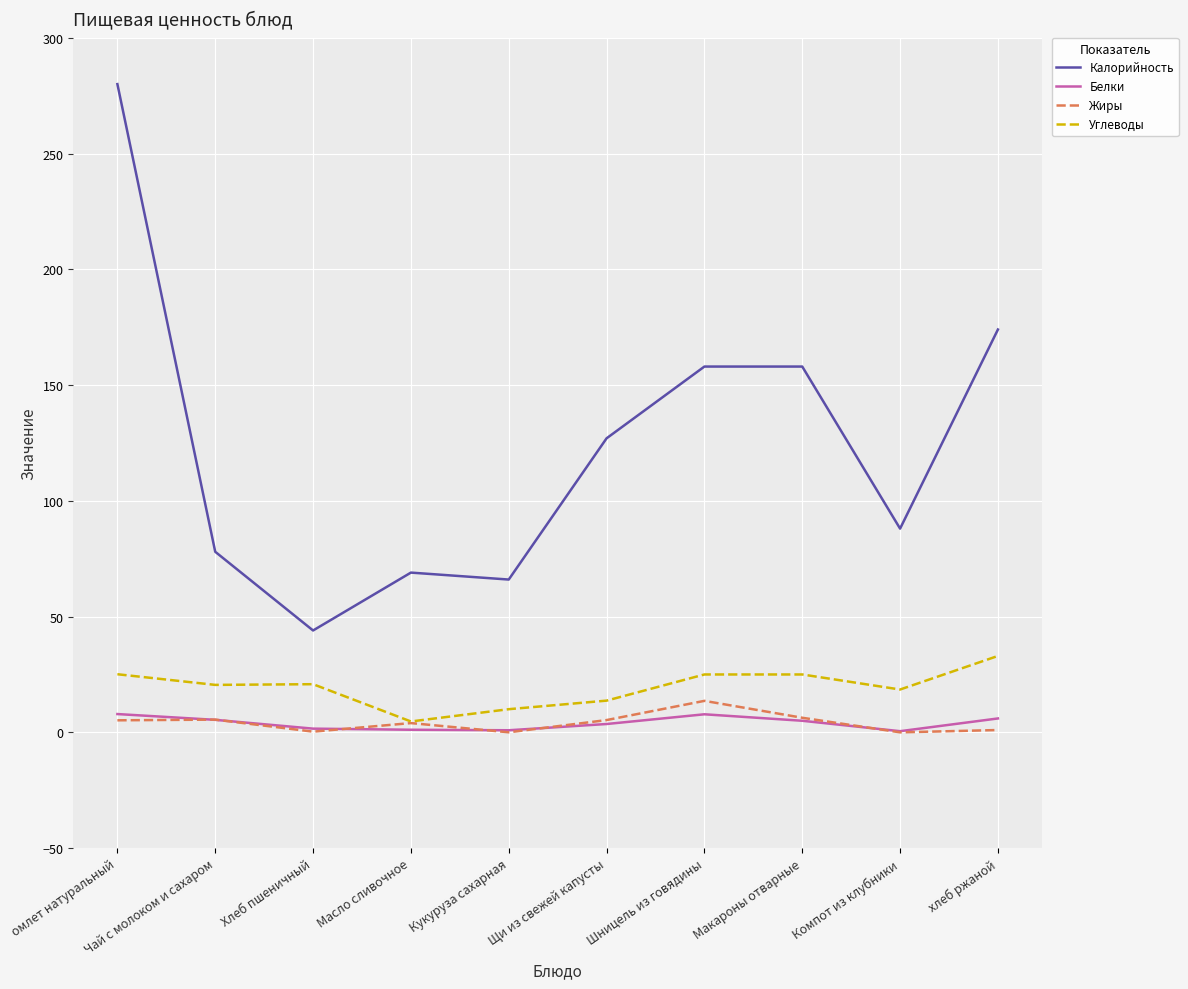

At which category is the sum across all series the highest?

омлет натуральный